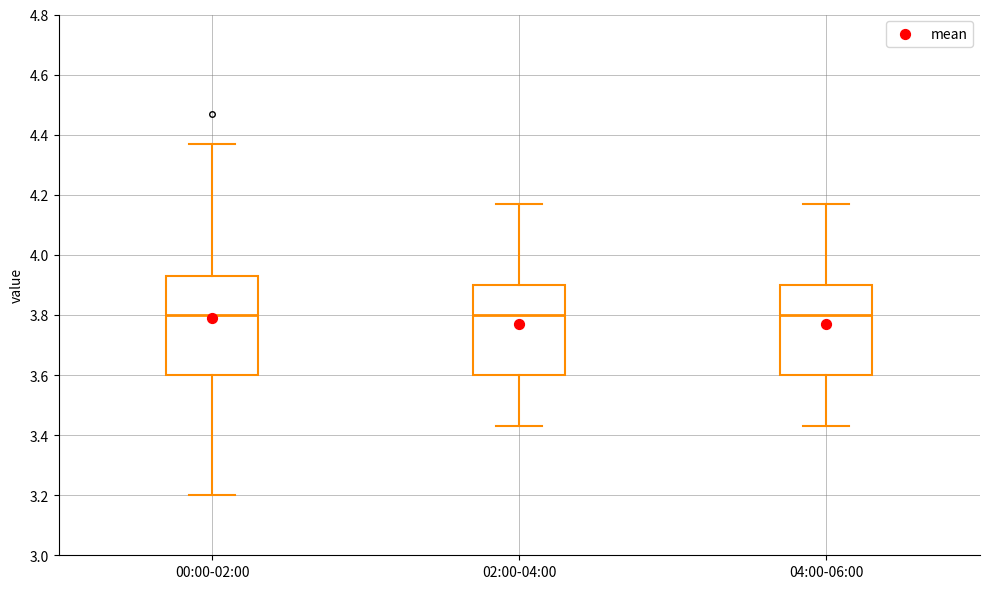

Reading left to right, transcribe this box plot: for each box, give where its median line is, the range the box spans, and where its two whiskers end, as read against the y-axis. The values are not printed on the chart, so give them approximately, as read against the axis.

00:00-02:00: median 3.80, box 3.60 to 3.94, whiskers 3.20 to 4.38
02:00-04:00: median 3.80, box 3.60 to 3.90, whiskers 3.44 to 4.18
04:00-06:00: median 3.80, box 3.60 to 3.90, whiskers 3.44 to 4.18